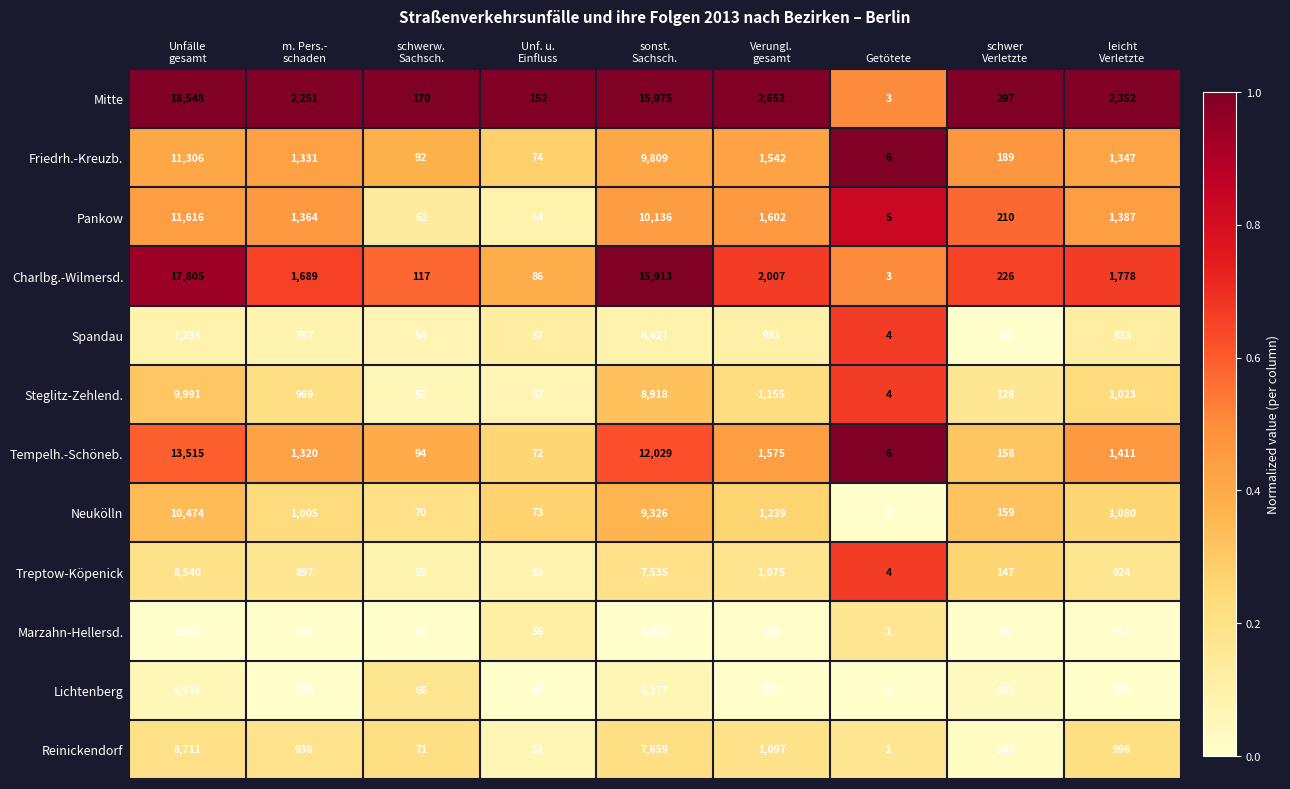

Which label corresponds to the smallest value in the chart?

Getötete